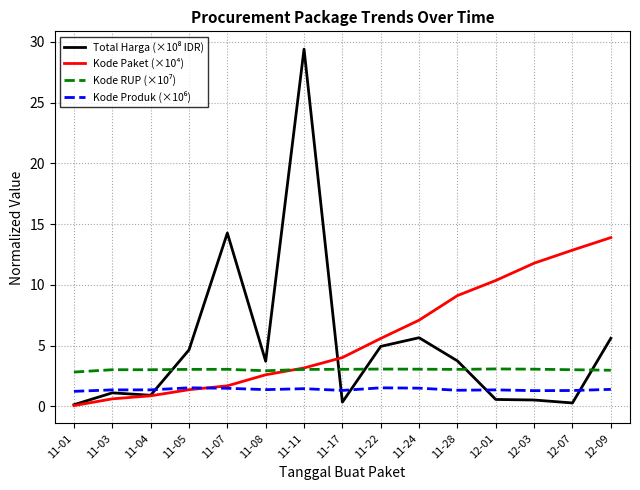

What position from the left is 12-09?

15